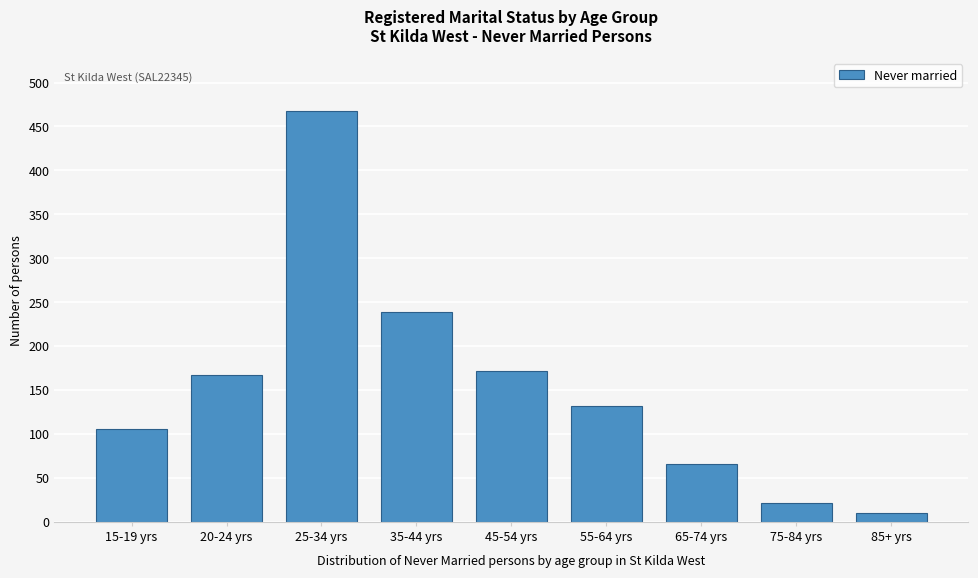

Reading right to left, list all the values displayed in this chart.

85+ yrs=10	75-84 yrs=21	65-74 yrs=66	55-64 yrs=132	45-54 yrs=172	35-44 yrs=239	25-34 yrs=468	20-24 yrs=167	15-19 yrs=106